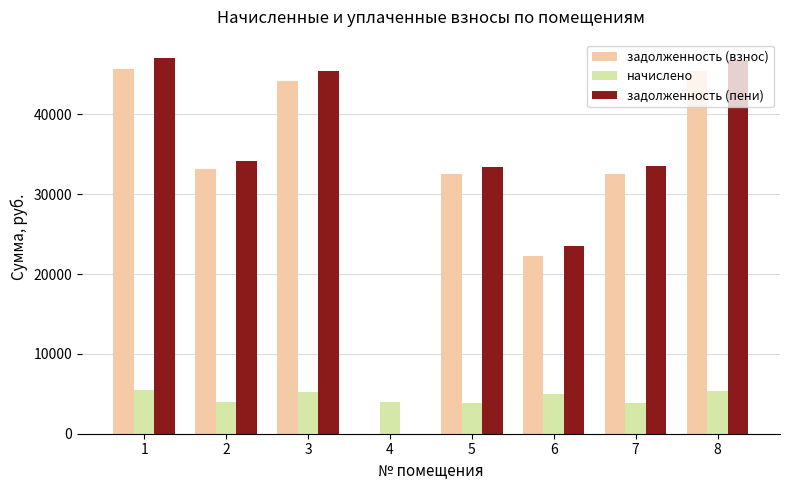

The задолженность (взнос) series shows 45396.7 at 8. True or false?

True